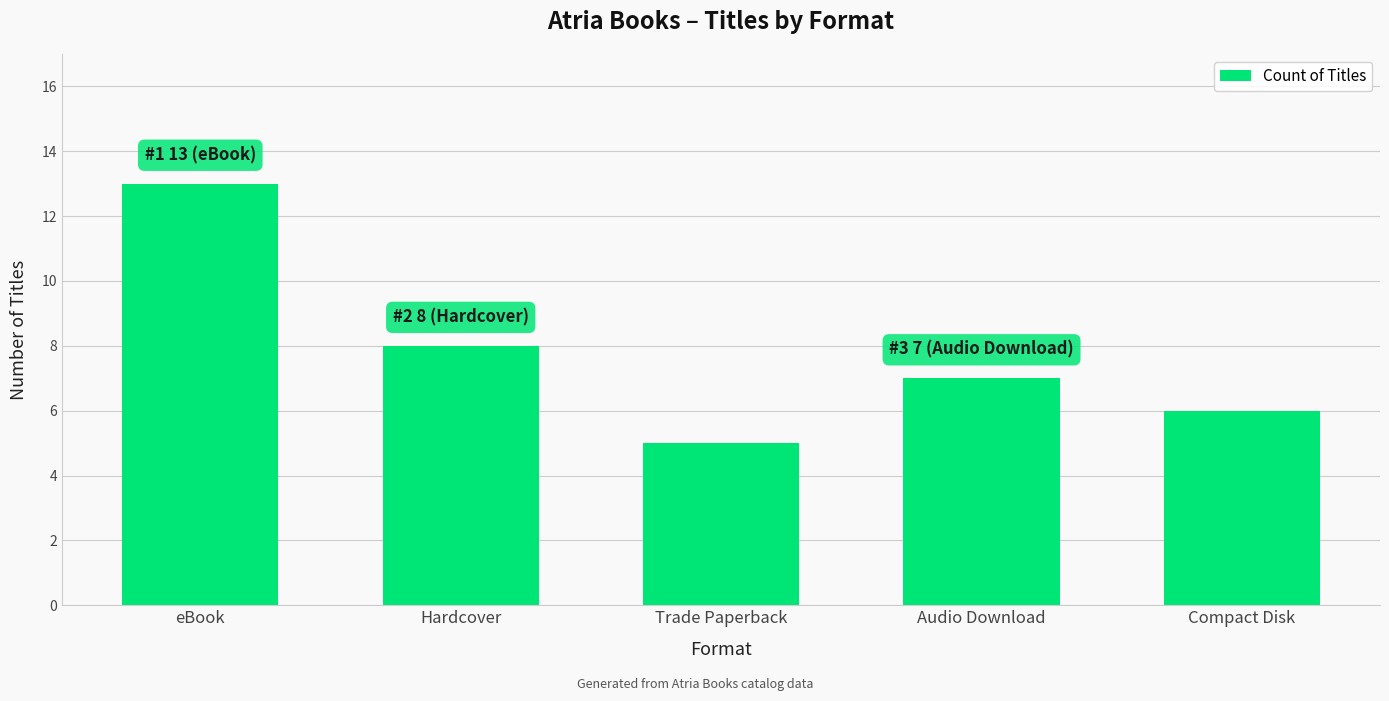

What position from the left is Trade Paperback?

3